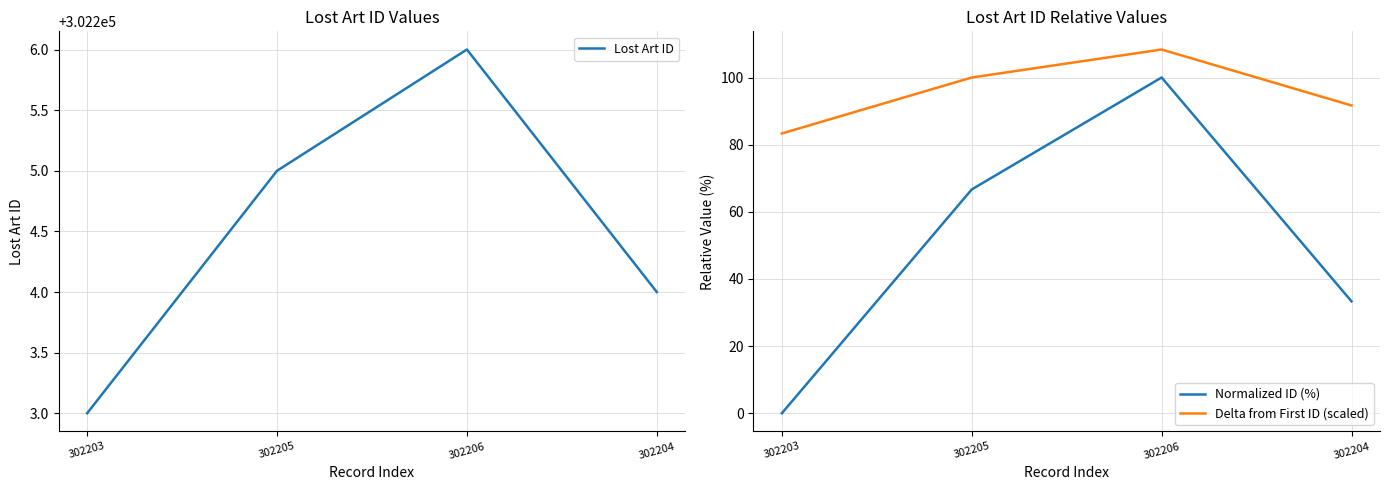

True or false: Delta from First ID (scaled) and Lost Art ID cross at least once.

False